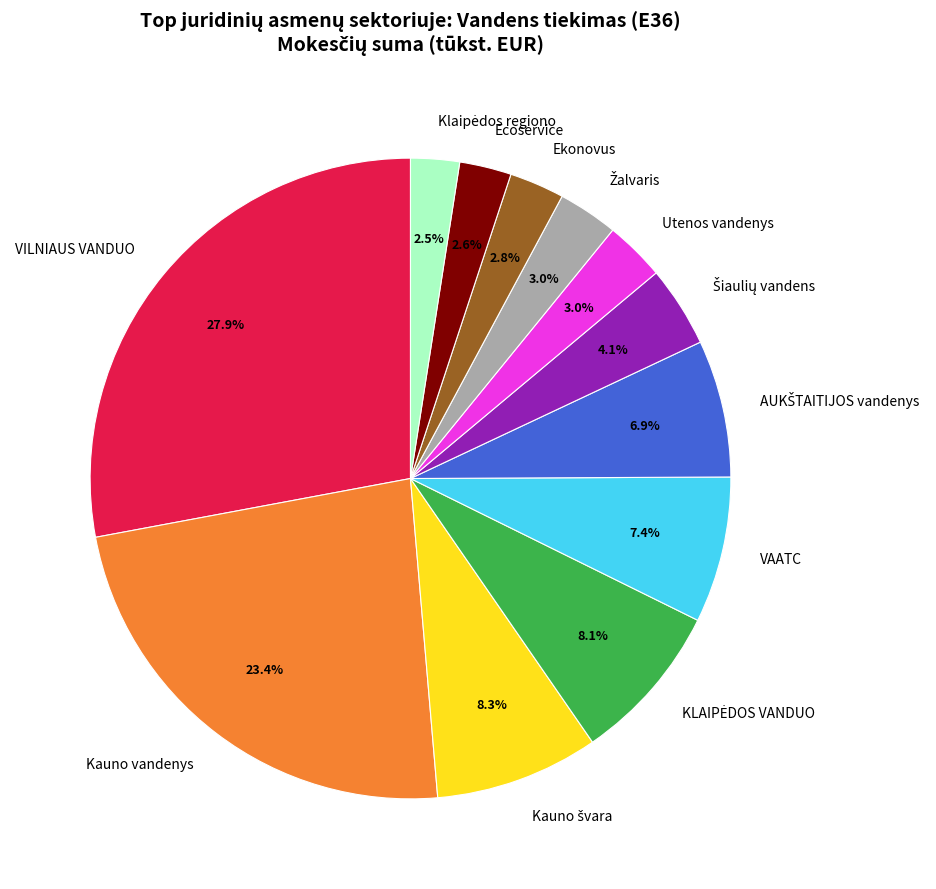

Is there a majority slice in this chart?

No